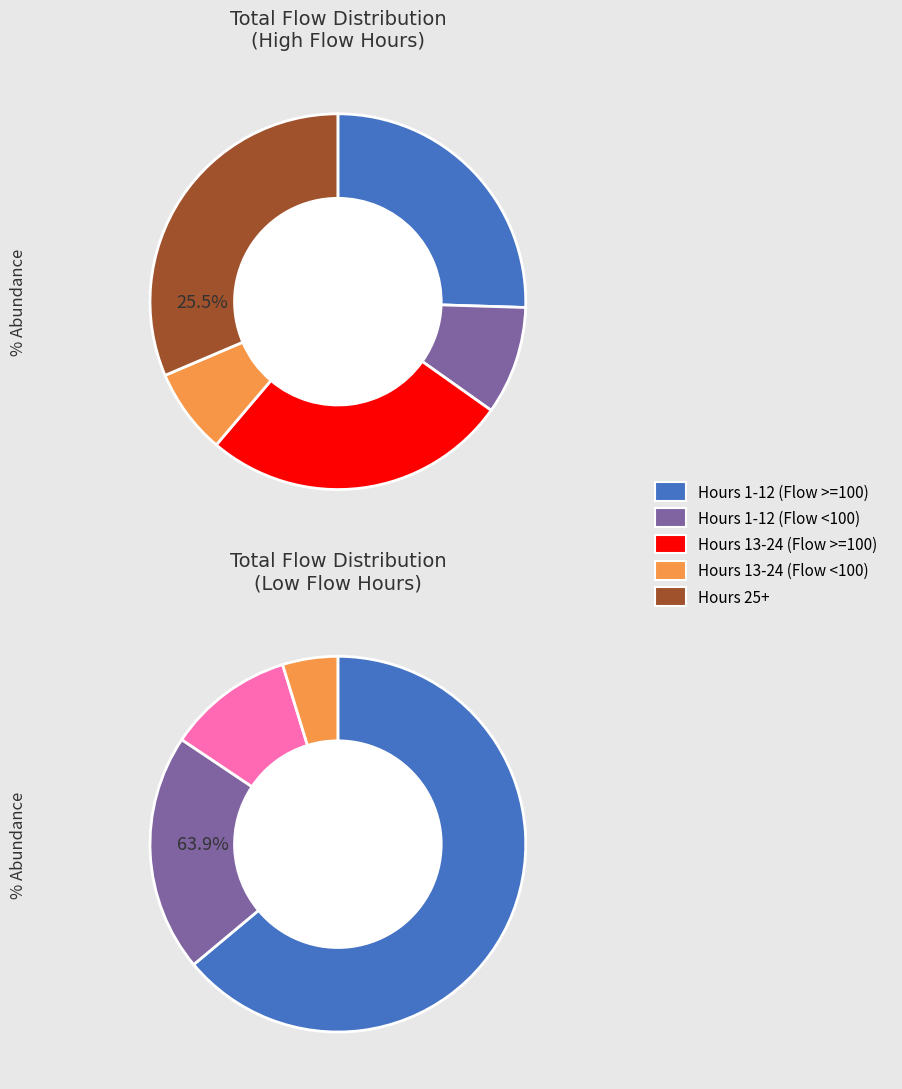

Does 13 account for over 50% of the chart?

No